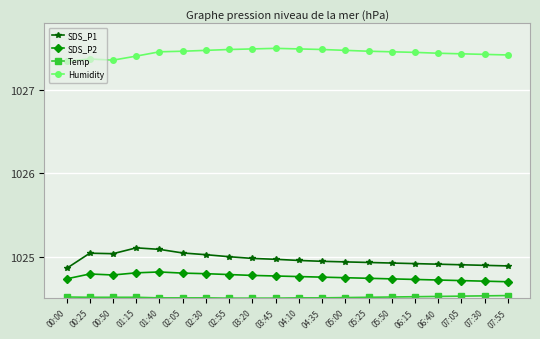

True or false: SDS_P1 has more than 0 interior local peaks.

True